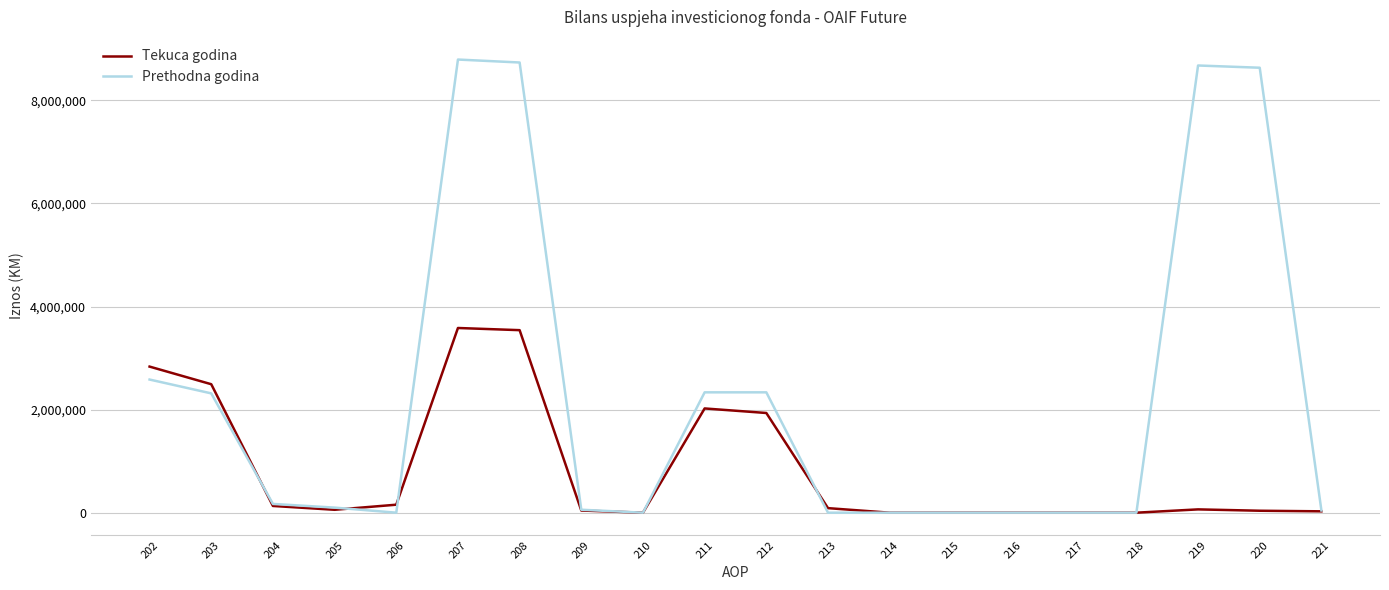

Is the value of Prethodna godina at 204 greater than the value of Tekuca godina at 212?

No